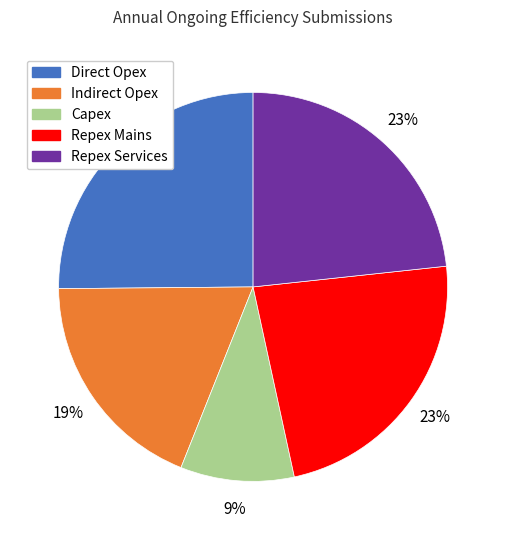

The Repex Mains slice represents 23% of the pie. True or false?

True